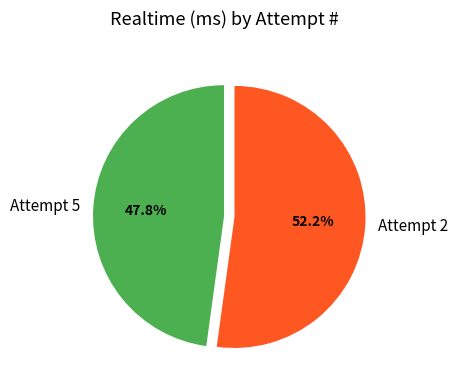

Rank the categories by value from highest to lowest.

Attempt 2, Attempt 5